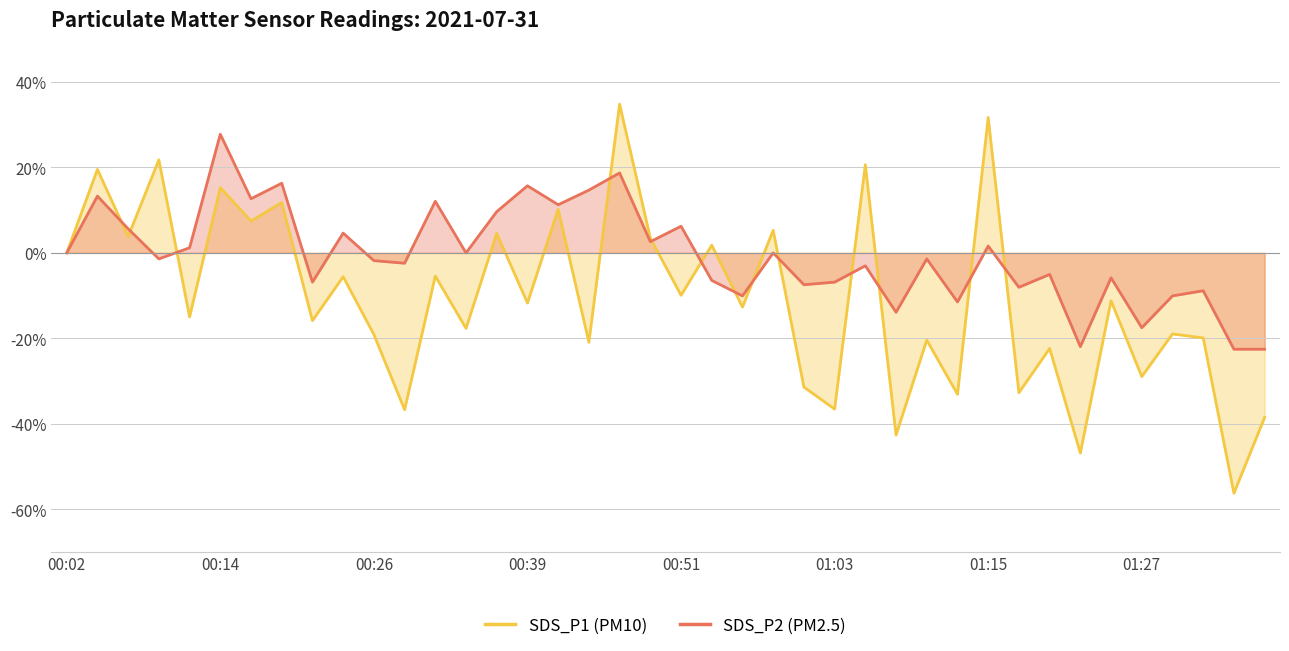

How many categories are shown in the chart?

40